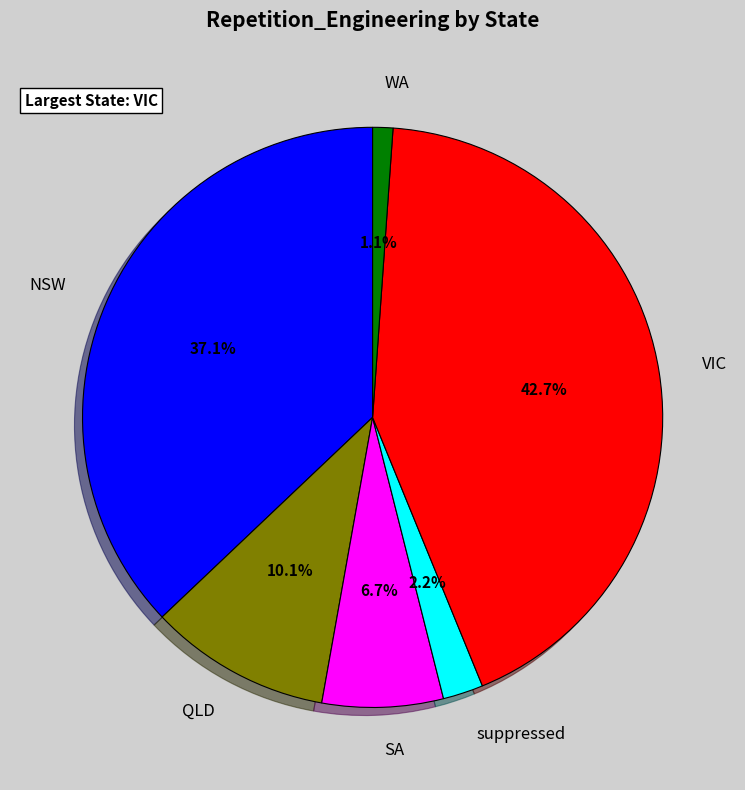

To the nearest percent, what is the difference between the QLD and NSW slice percentages?

27%